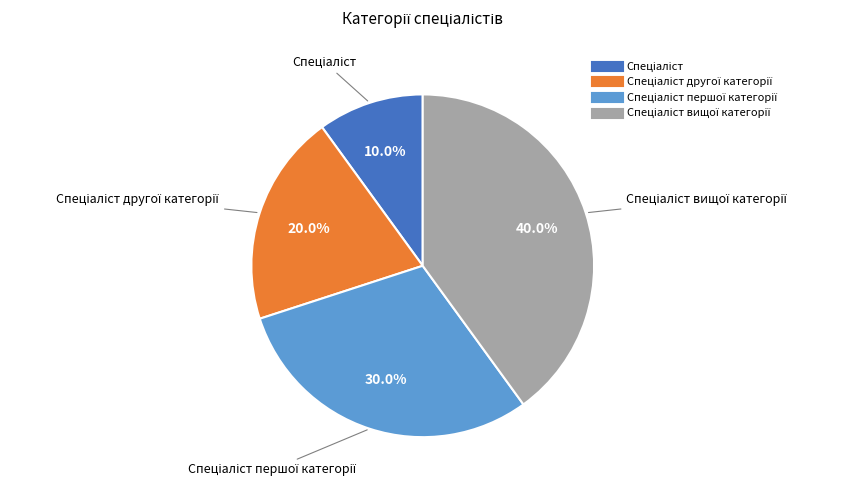

Is there a majority slice in this chart?

No